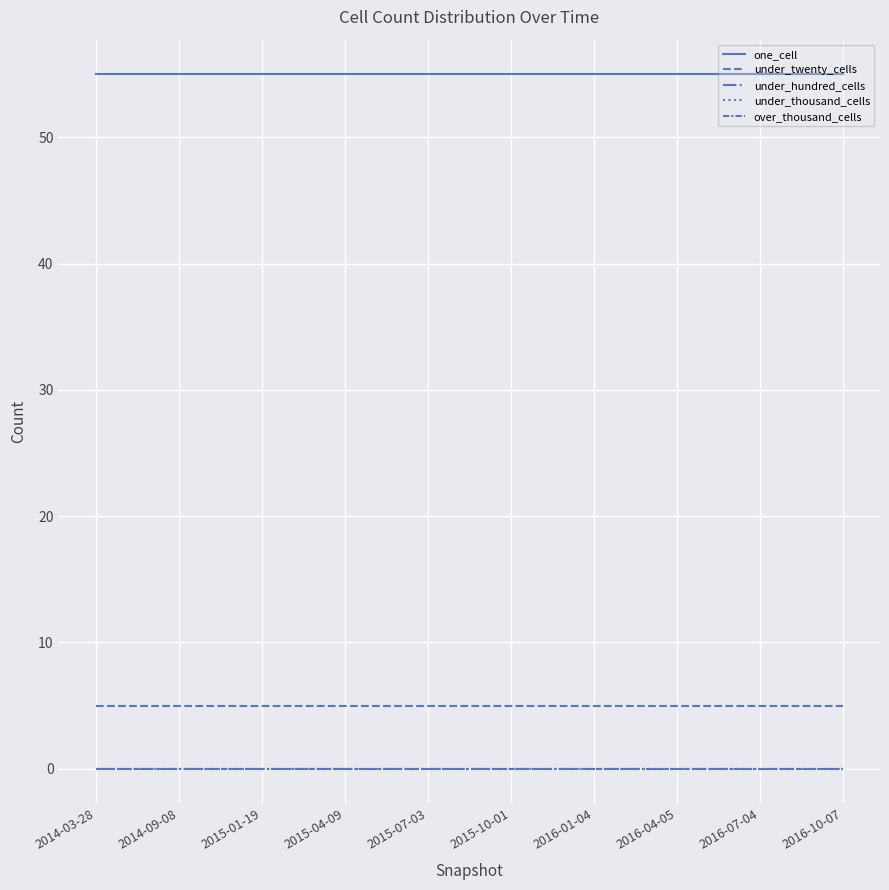

List the series in order of their peak value, highest first.

one_cell, under_twenty_cells, under_hundred_cells, under_thousand_cells, over_thousand_cells